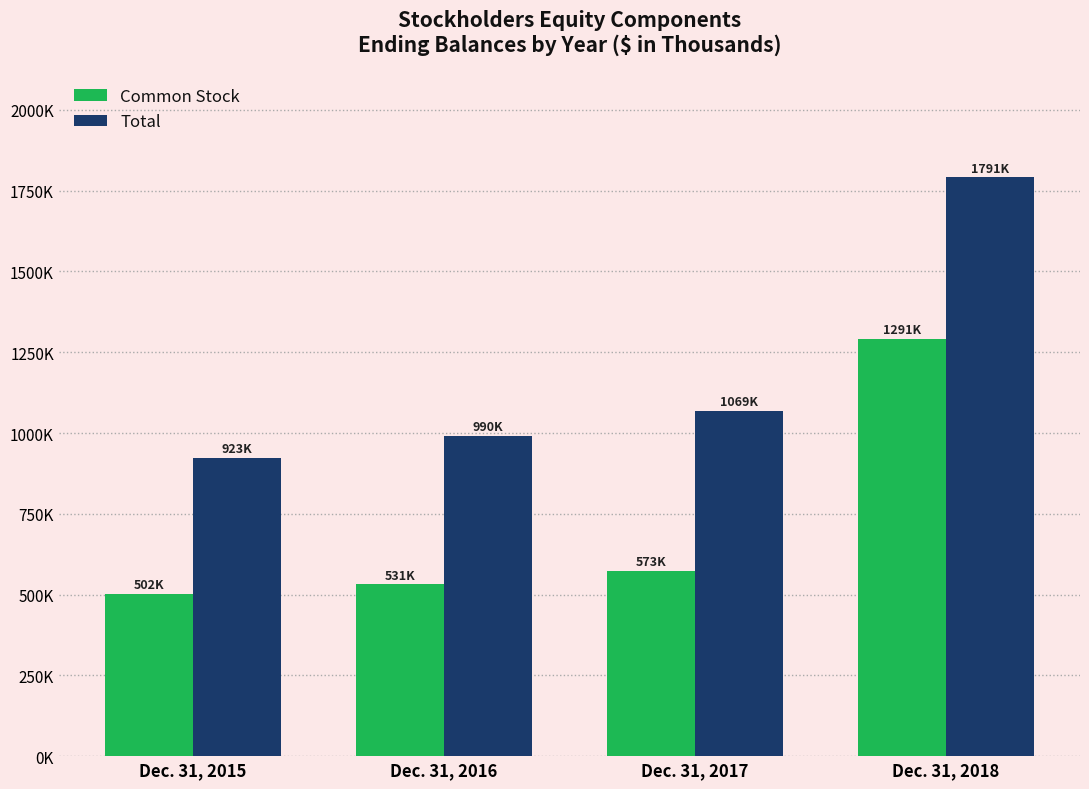

Reading left to right, transcribe all the data shown in this chart.

Common Stock: Dec. 31, 2015=502571	Dec. 31, 2016=531192	Dec. 31, 2017=573453	Dec. 31, 2018=1291921
Total: Dec. 31, 2015=923399	Dec. 31, 2016=990862	Dec. 31, 2017=1069266	Dec. 31, 2018=1791273